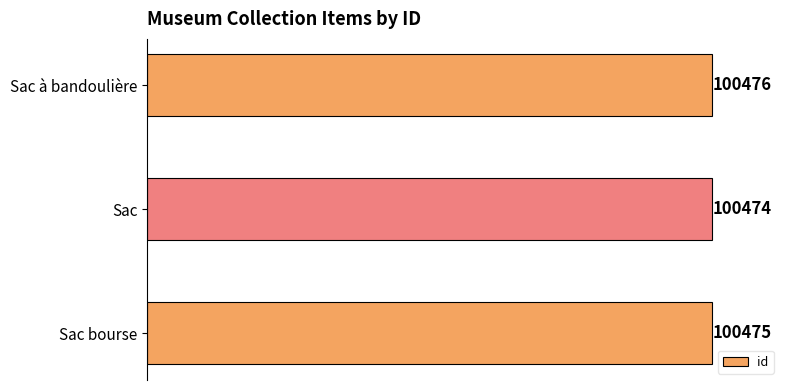

What is the sum of all values?

301425